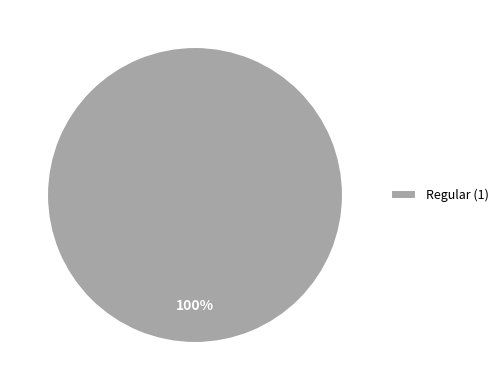

True or false: Regular (1) accounts for 91% of the total.

False